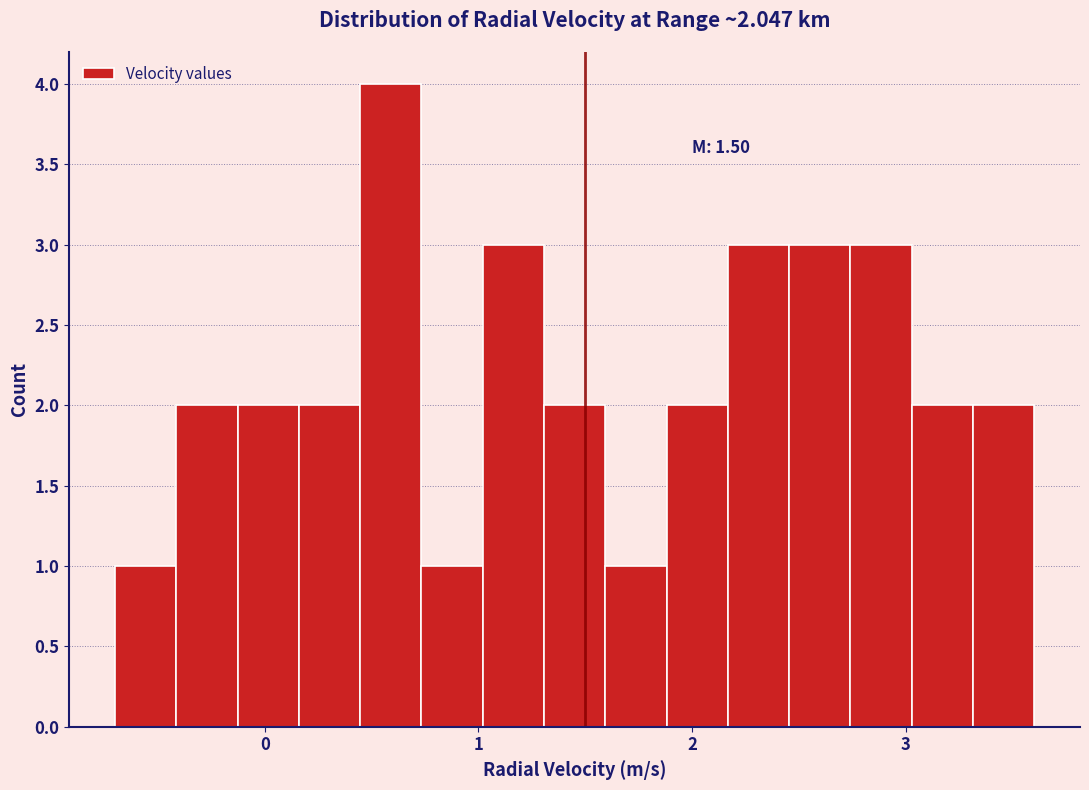

Around what value on the x-axis is the tallest bar? Give the approximate position of its centre, as read against the axis.

0.6